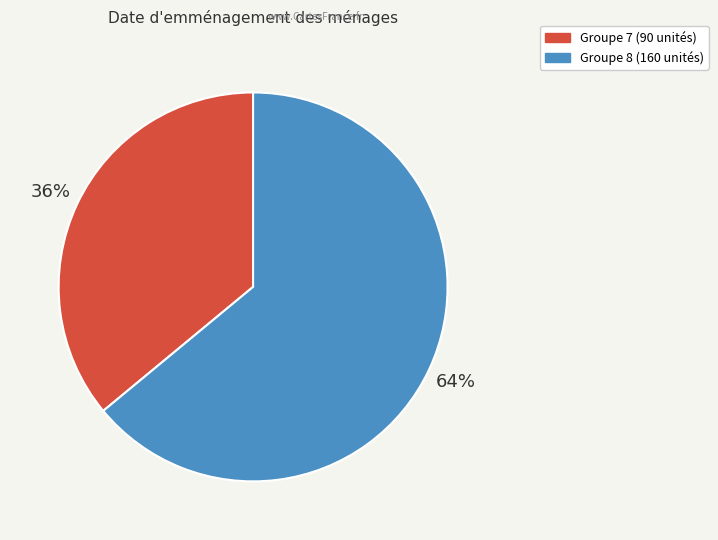

Rank the categories by value from lowest to highest.

Groupe 7 (90 unités), Groupe 8 (160 unités)